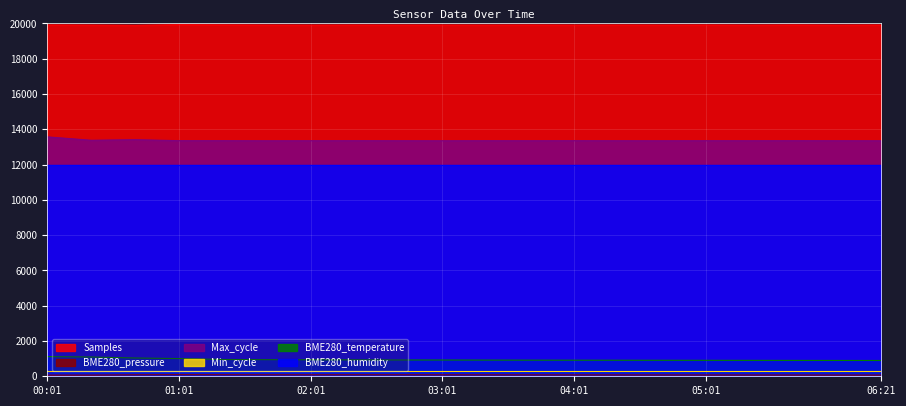

The value of BME280_temperature at 04:01 is 1266.9. True or false?

False